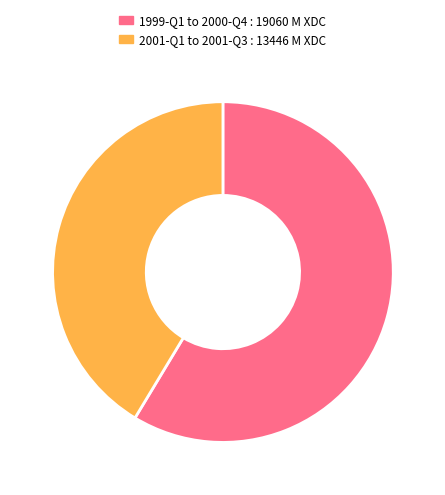

Is there a majority slice in this chart?

Yes